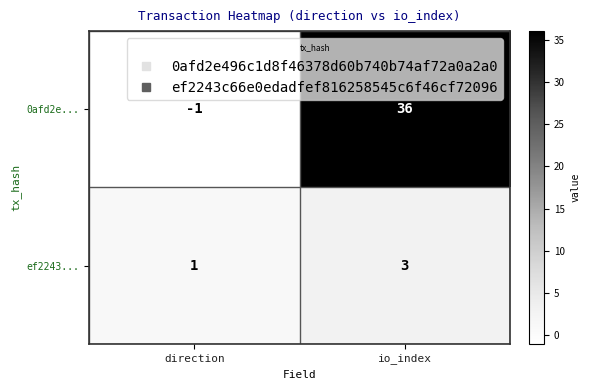

Reading right to left, what are all the values shown in this chart?

0afd2e...: io_index=36	direction=-1
ef2243...: io_index=3	direction=1